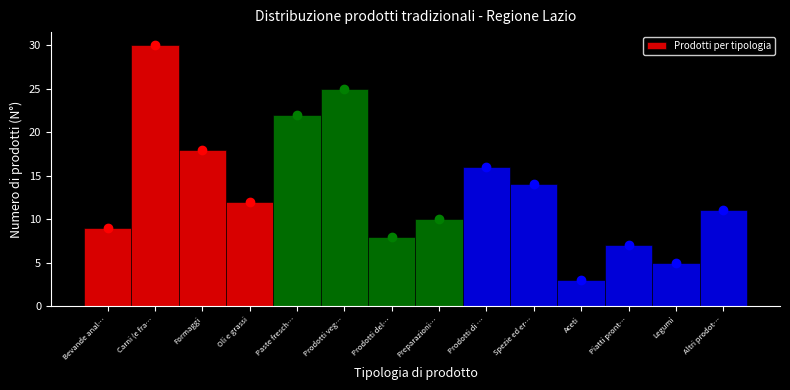

Reading left to right, what are all the values shown in this chart?

Bevande anal…=9	Carni (e fra…=30	Formaggi=18	Oli e grassi=12	Paste fresch…=22	Prodotti veg…=25	Prodotti del…=8	Preparazioni…=10	Prodotti di …=16	Spezie ed er…=14	Aceti=3	Piatti pront…=7	Legumi=5	Altri prodot…=11